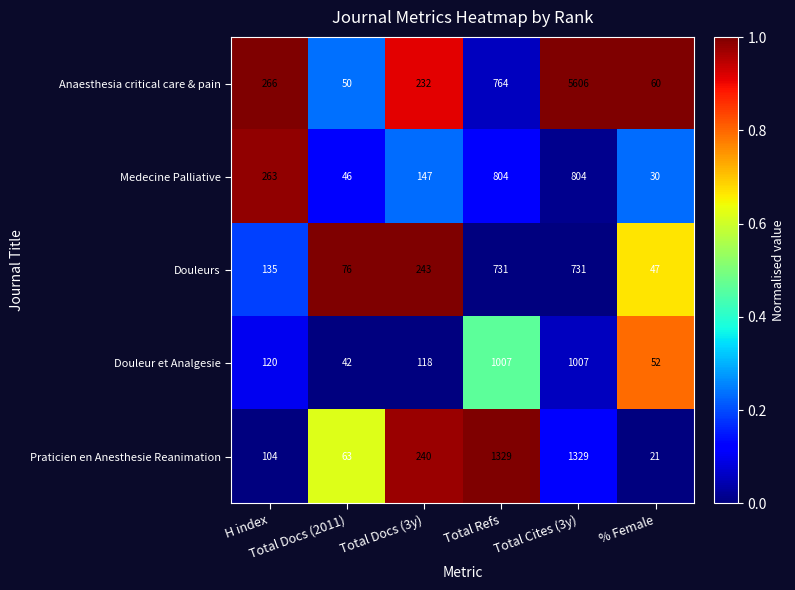

At % Female, list the series in order from smallest to largest.

Praticien en Anesthesie Reanimation, Medecine Palliative, Douleurs, Douleur et Analgesie, Anaesthesia critical care & pain